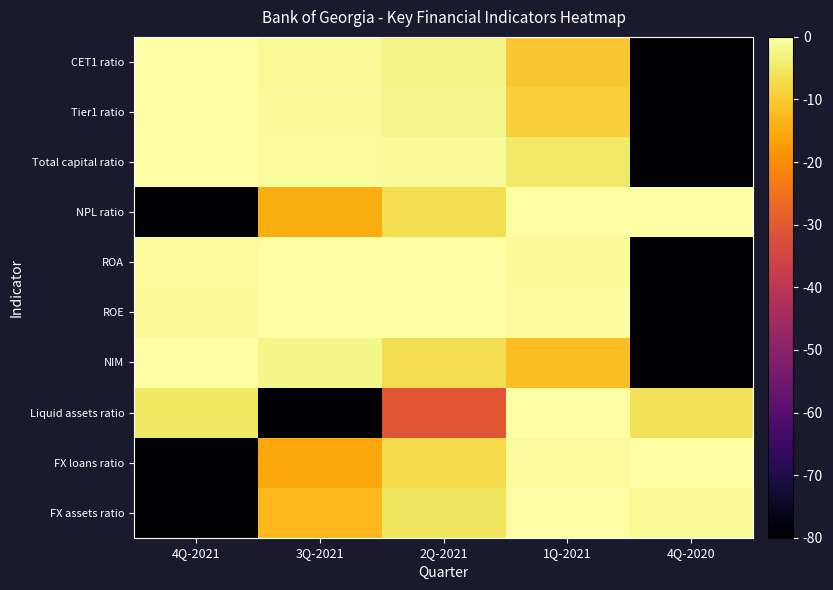

Reading left to right, what are all the values shown in this chart?

CET1 ratio: 4Q-2021=0.0	3Q-2021=-1.4	2Q-2021=-2.6	1Q-2021=-10.4	4Q-2020=-80.0
Tier1 ratio: 4Q-2021=0.0	3Q-2021=-1.2	2Q-2021=-2.2	1Q-2021=-9.1	4Q-2020=-80.0
Total capital ratio: 4Q-2021=0.0	3Q-2021=-0.9	2Q-2021=-1.2	1Q-2021=-4.7	4Q-2020=-80.0
NPL ratio: 4Q-2021=-80.0	3Q-2021=-14.5	2Q-2021=-6.8	1Q-2021=-0.2	4Q-2020=0.0
ROA: 4Q-2021=-0.6	3Q-2021=0.0	2Q-2021=-0.1	1Q-2021=-1.2	4Q-2020=-80.0
ROE: 4Q-2021=-1.1	3Q-2021=-0.3	2Q-2021=0.0	1Q-2021=-0.7	4Q-2020=-80.0
NIM: 4Q-2021=0.0	3Q-2021=-2.5	2Q-2021=-6.6	1Q-2021=-12.1	4Q-2020=-80.0
Liquid assets ratio: 4Q-2021=-5.0	3Q-2021=-80.0	2Q-2021=-30.9	1Q-2021=0.0	4Q-2020=-6.0
FX loans ratio: 4Q-2021=-80.0	3Q-2021=-15.9	2Q-2021=-7.3	1Q-2021=-0.8	4Q-2020=0.0
FX assets ratio: 4Q-2021=-80.0	3Q-2021=-13.0	2Q-2021=-5.6	1Q-2021=0.0	4Q-2020=-1.4